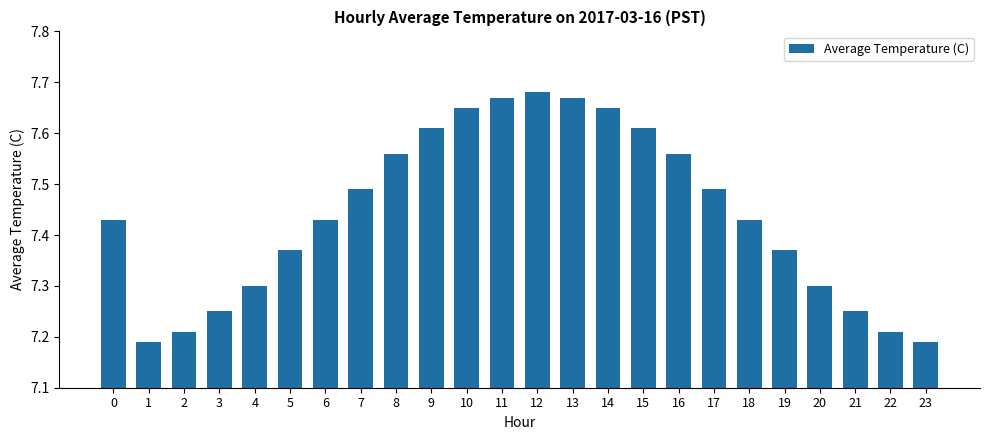

How many distinct data groups are displayed?

1